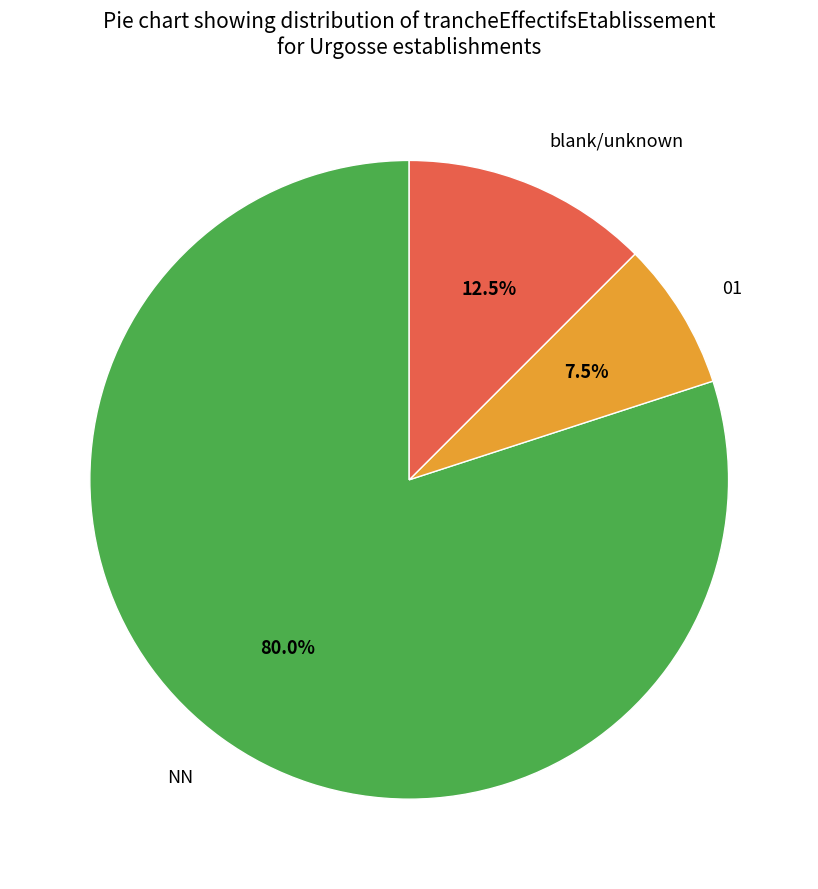

How many slices are in this pie chart?

3